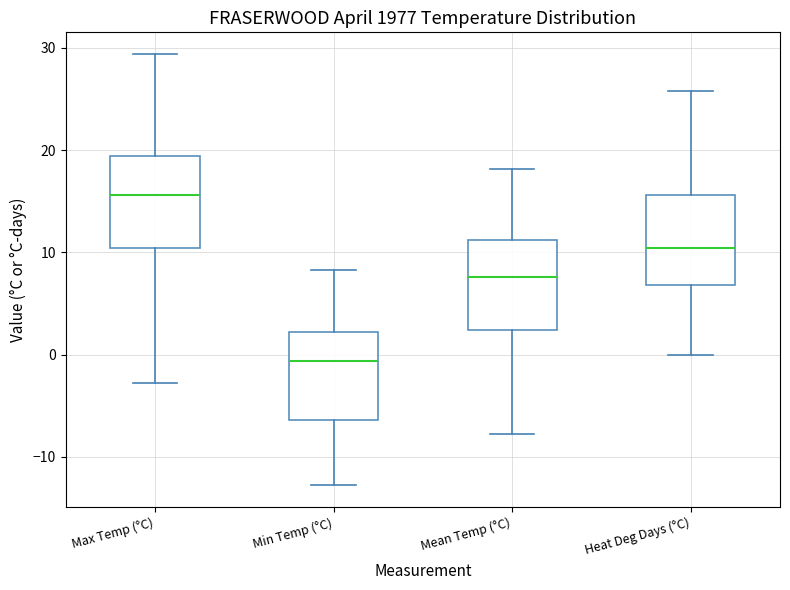

Reading left to right, read every box against the y-axis: the position of its median line, the range the box covers, and the ends of its whiskers. The values are not printed on the chart, so give them approximately, as read against the axis.

Max Temp (°C): median 16, box 10 to 19, whiskers -3 to 29
Min Temp (°C): median -1, box -6 to 2, whiskers -13 to 8
Mean Temp (°C): median 8, box 2 to 11, whiskers -8 to 18
Heat Deg Days (°C): median 10, box 7 to 16, whiskers 0 to 26